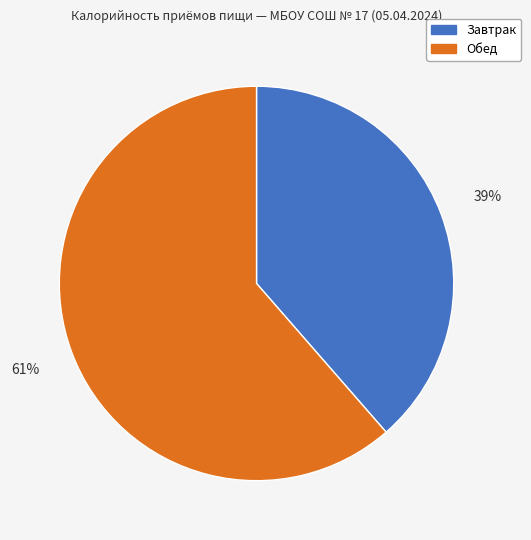

Is Обед the majority of the pie?

Yes